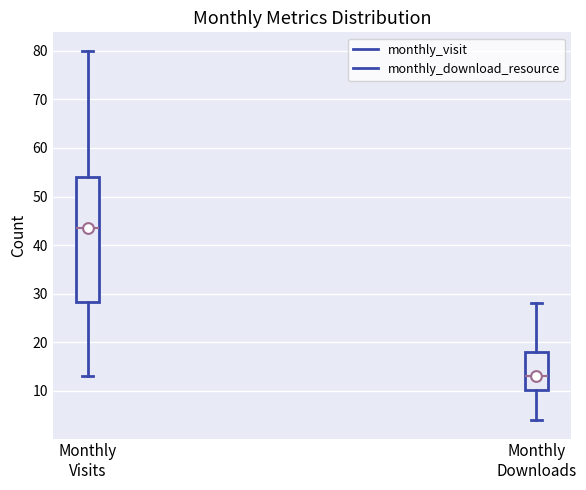

Reading left to right, read every box against the y-axis: the position of its median line, the range the box covers, and the ends of its whiskers. The values are not printed on the chart, so give them approximately, as read against the axis.

Monthly Visits: median 44, box 28 to 54, whiskers 13 to 80
Monthly Downloads: median 13, box 10 to 18, whiskers 4 to 28